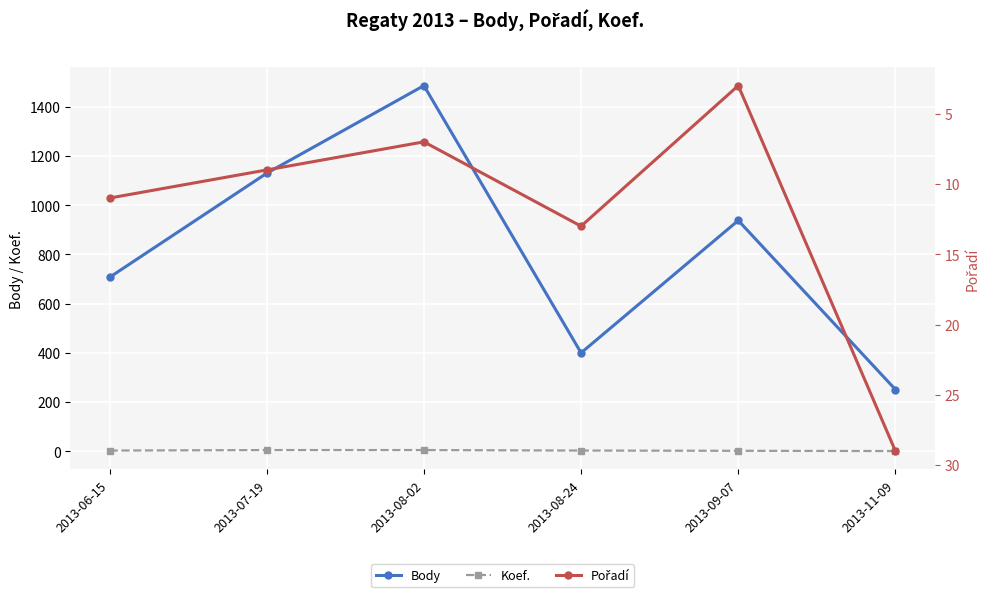

Between 2013-08-24 and 2013-11-09, which series saw the biggest shift?

Body